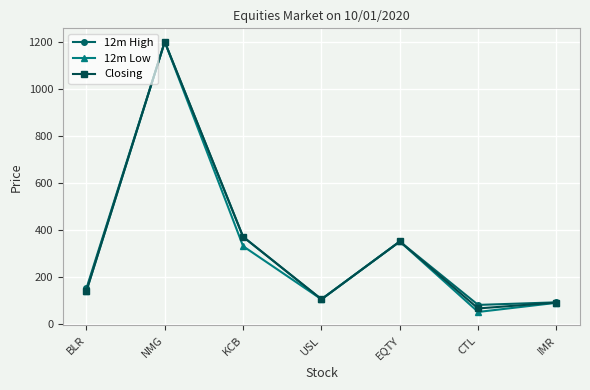

The value of Closing at EQTY is 350. True or false?

True